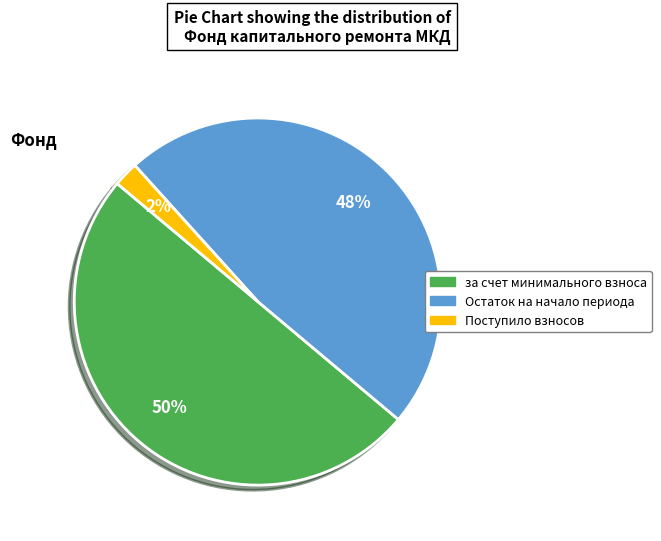

Rank the categories by value from lowest to highest.

Поступило взносов, Остаток на начало периода, за счет минимального взноса